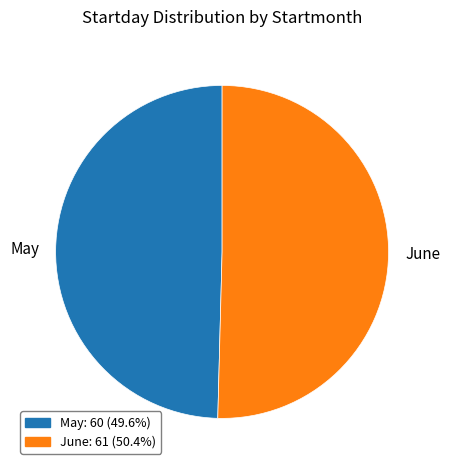

Rank the categories by value from lowest to highest.

May, June